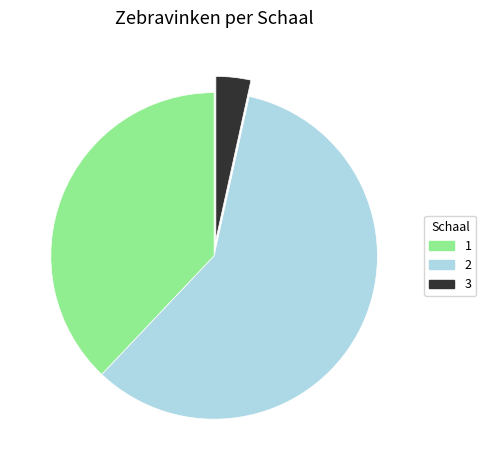

Between 1 and 3, which is larger?

1